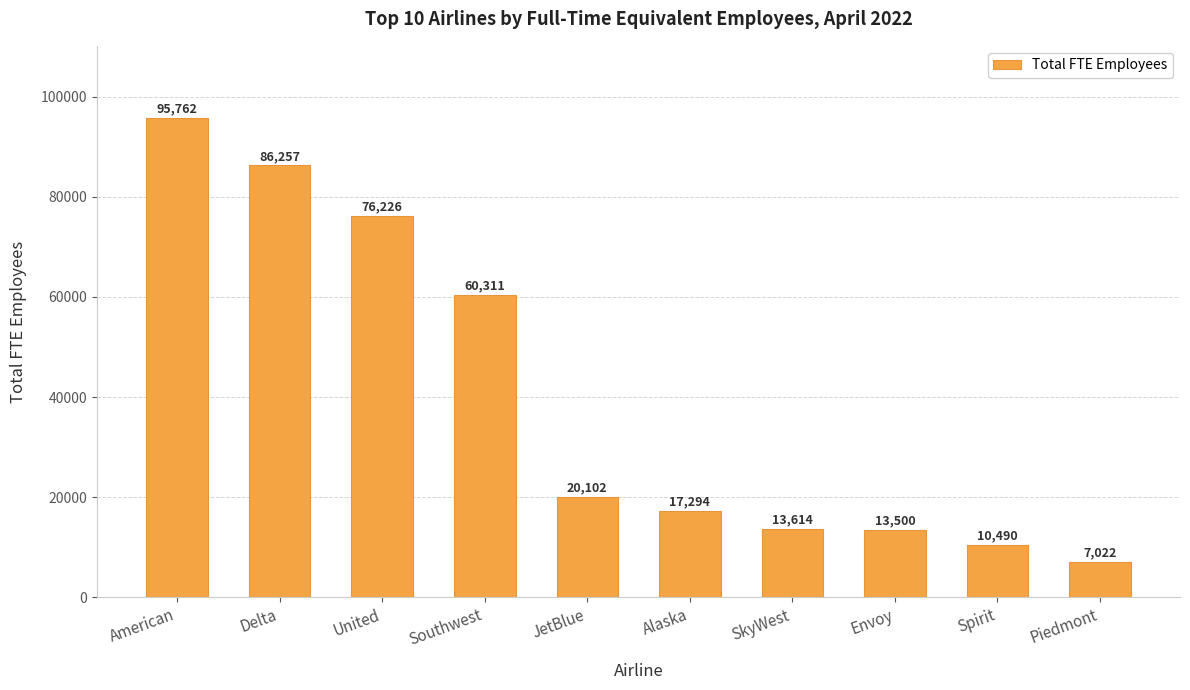

What is the value of the 2nd bar from the left?

86257